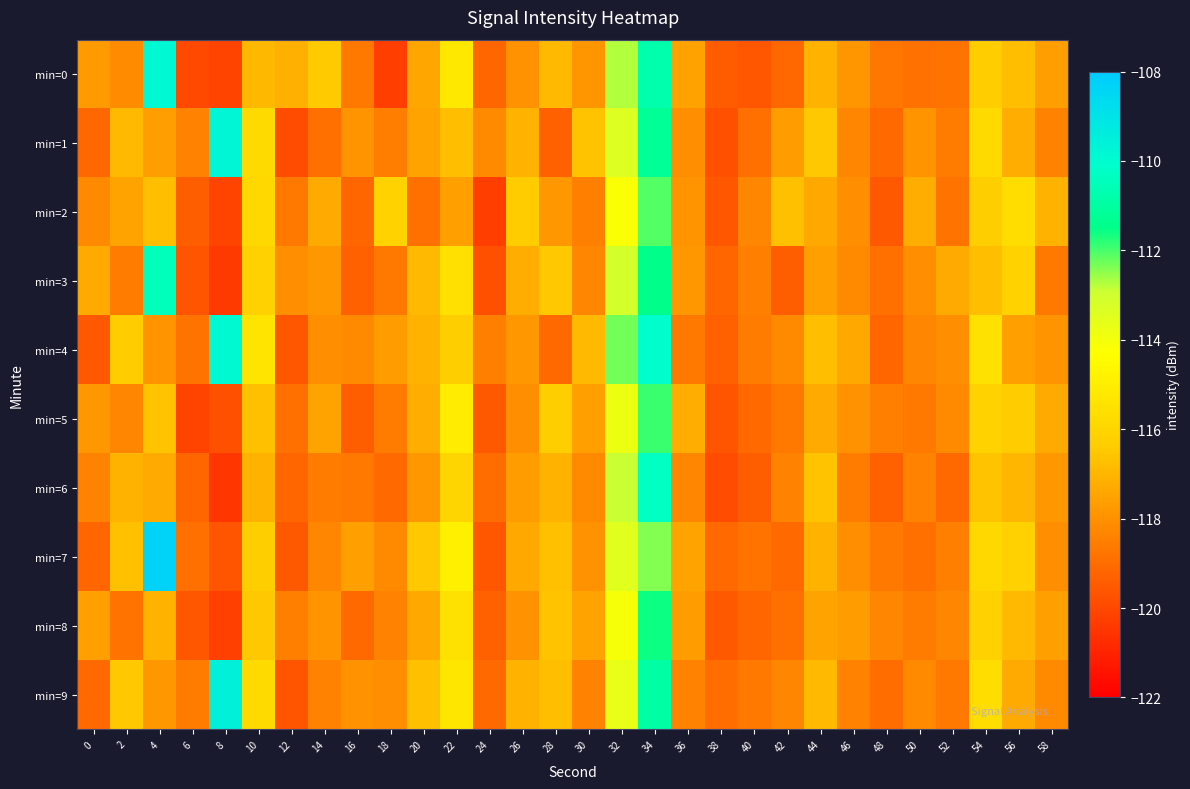

What is the total value across all series at 36?

-1179.2